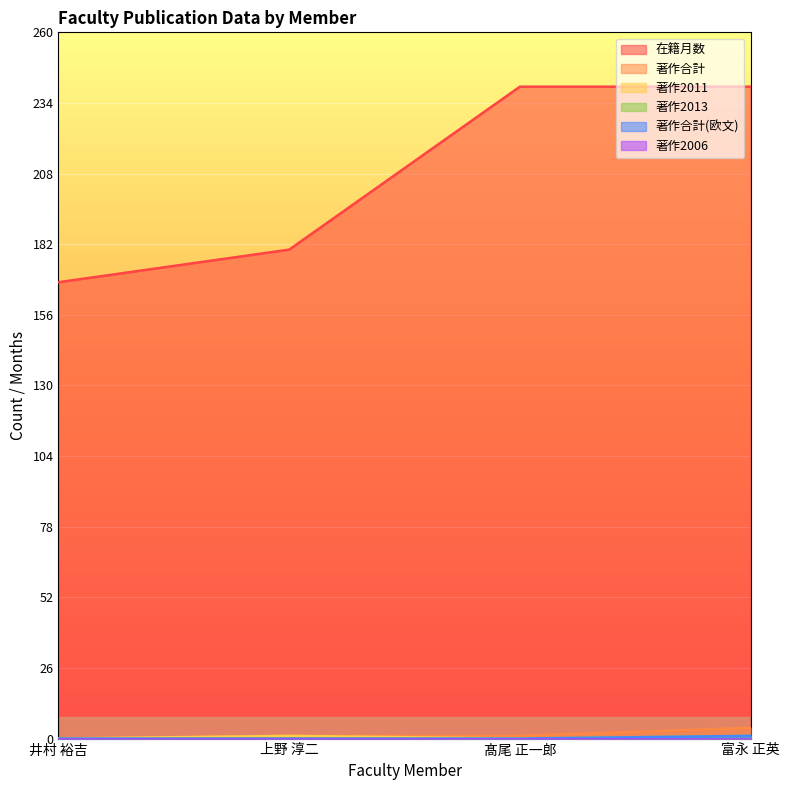

The 在籍月数 series shows 368 at 髙尾 正一郎. True or false?

False